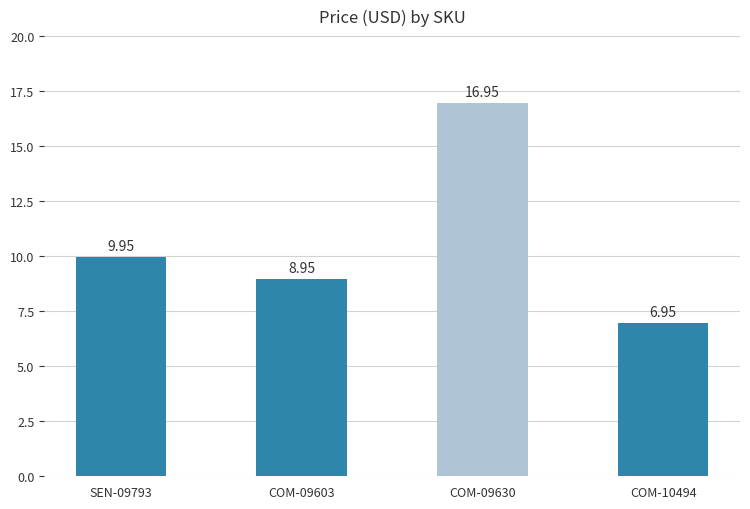

Approximately how many times larger is the value at COM-09630 compared to SEN-09793?

1.7